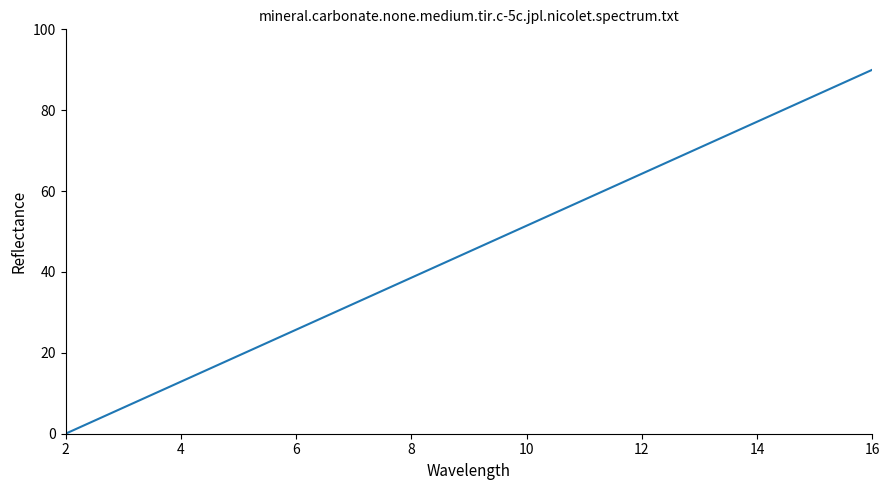

True or false: the data has more than 2 interior local peaks.

False